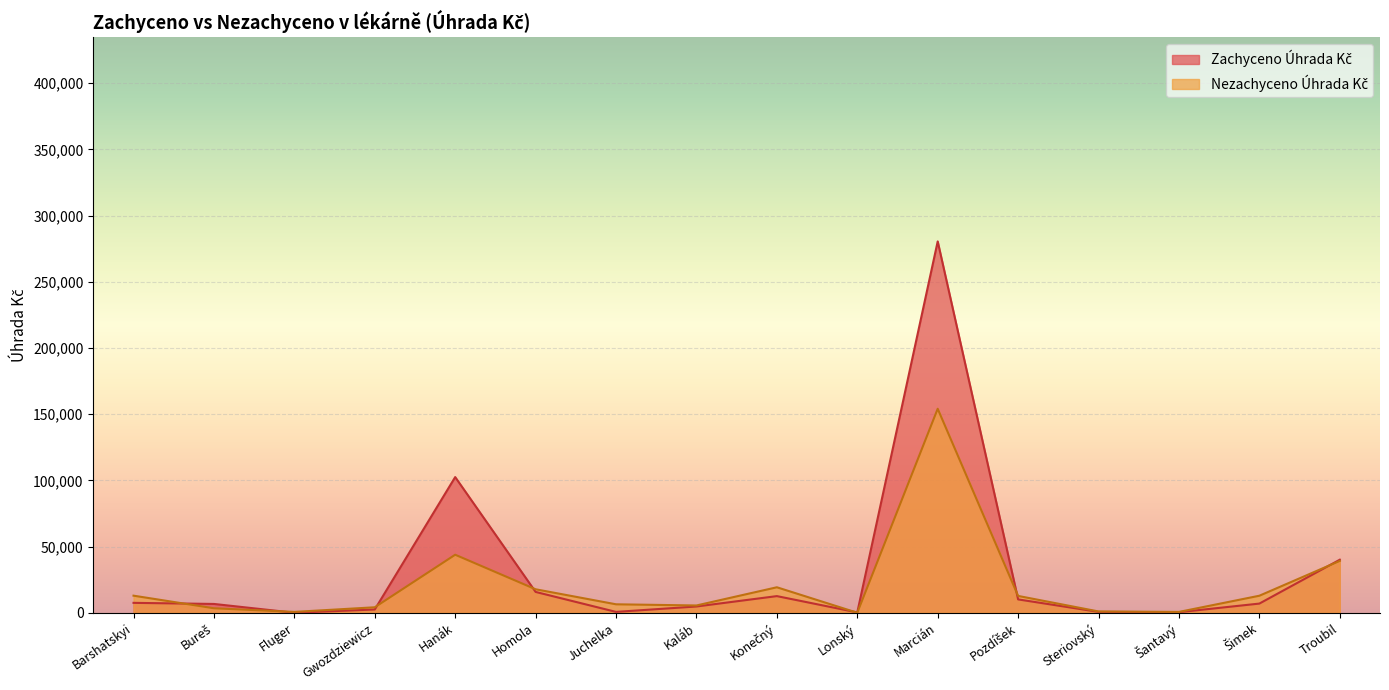

How many lines are shown in the chart?

2